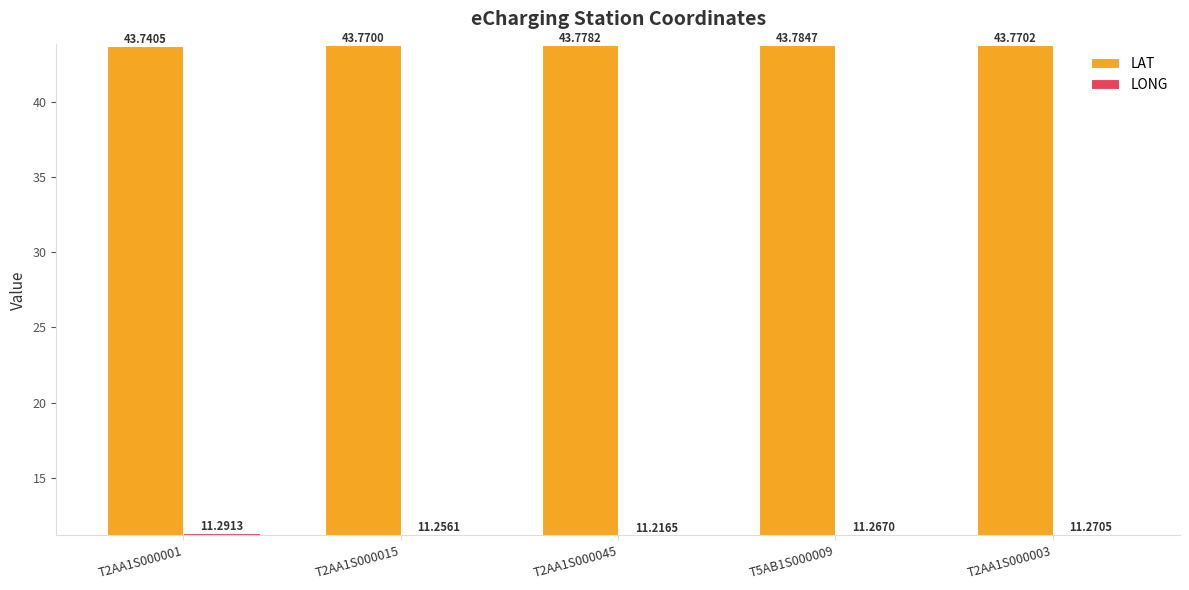

Reading left to right, extract all data points from this chart.

LAT: T2AA1S000001=43.7	T2AA1S000015=43.8	T2AA1S000045=43.8	T5AB1S000009=43.8	T2AA1S000003=43.8
LONG: T2AA1S000001=11.3	T2AA1S000015=11.3	T2AA1S000045=11.2	T5AB1S000009=11.3	T2AA1S000003=11.3